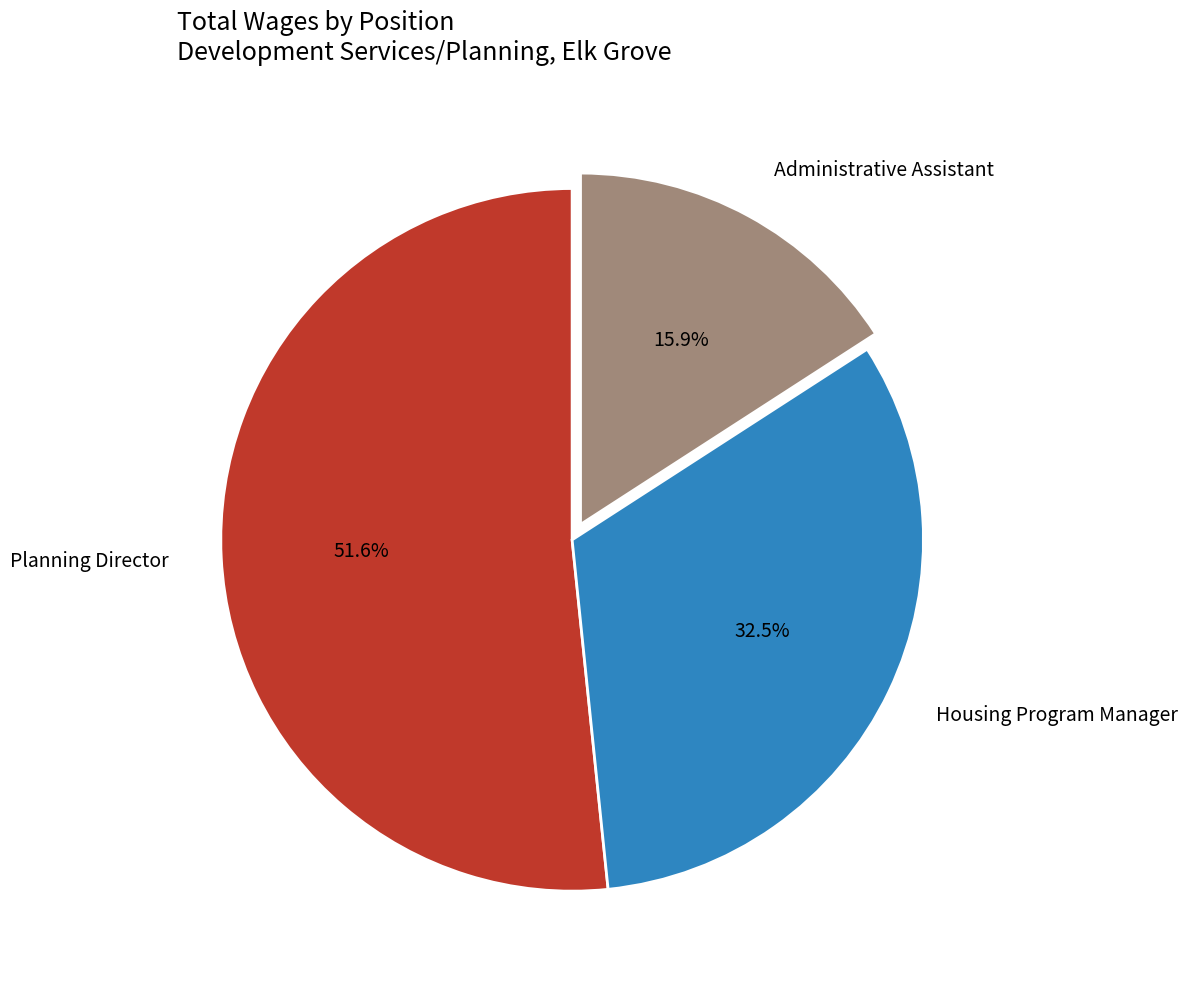

True or false: Administrative Assistant accounts for 4% of the total.

False